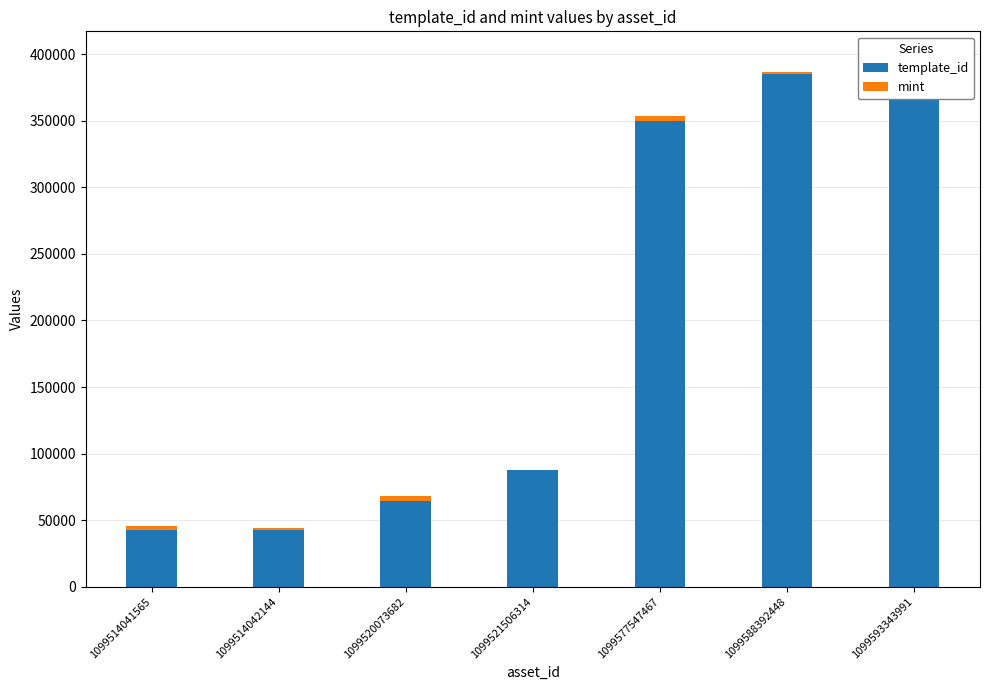

How many bars are there in each group?

2